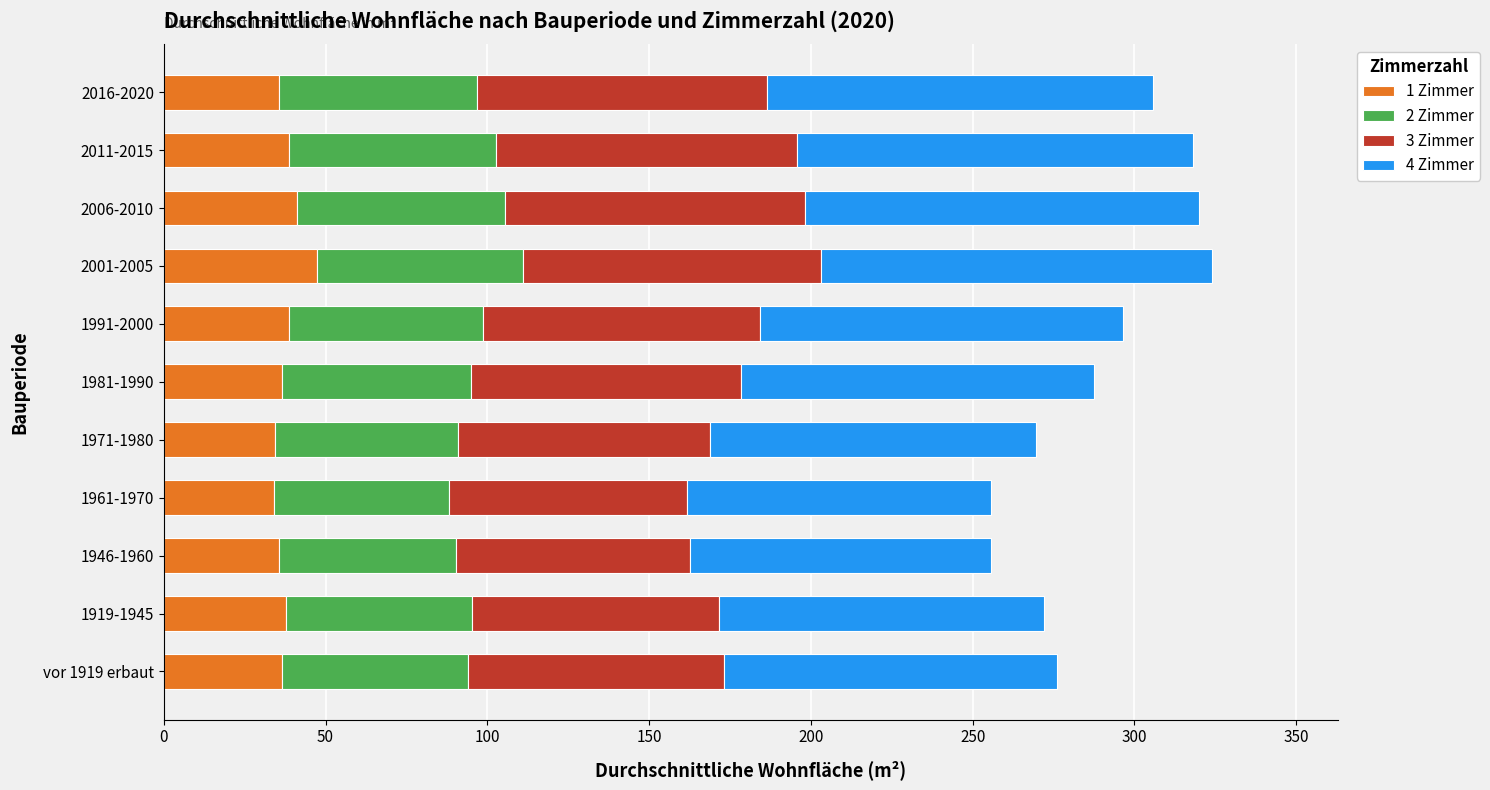

What is the sum of the 1 Zimmer values at 1991-2000 and 1981-1990?

75.0